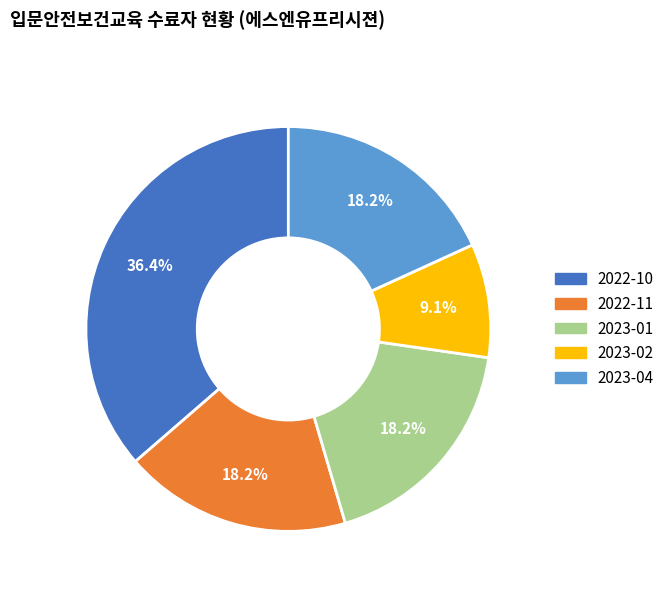

Is it true that 2023-02 is 1% of the pie?

False